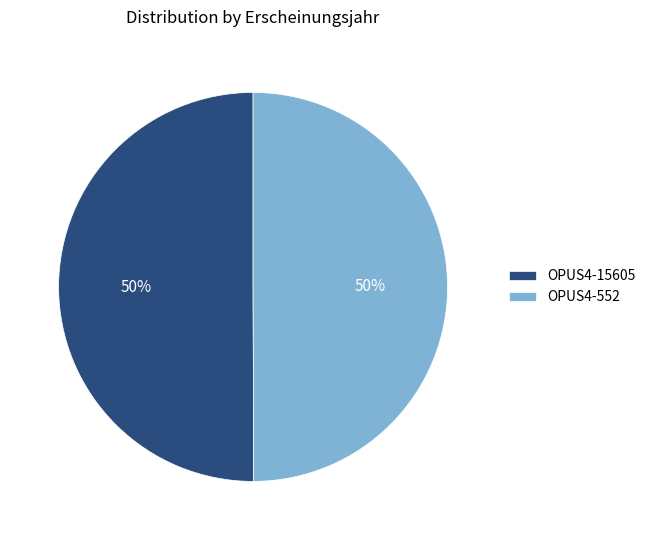

Count the number of slices in the pie.

2